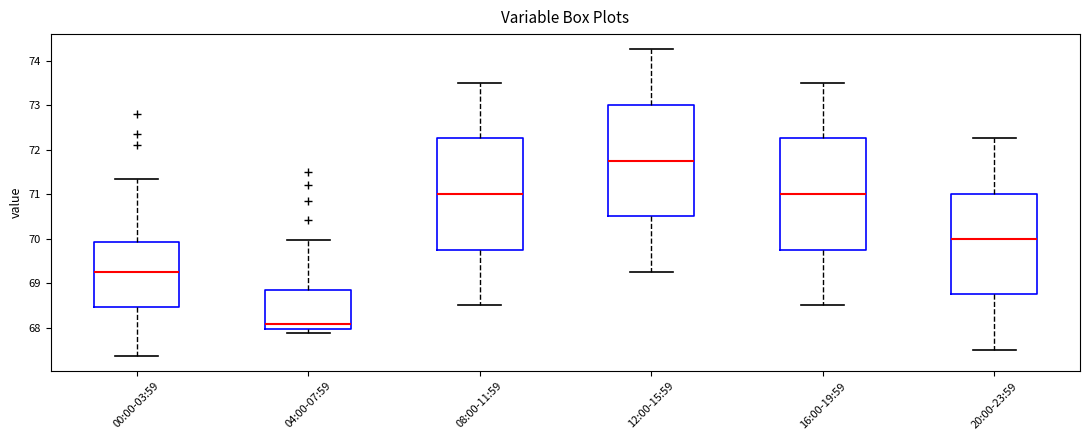

Reading left to right, transcribe this box plot: for each box, give where its median line is, the range the box spans, and where its two whiskers end, as read against the y-axis. The values are not printed on the chart, so give them approximately, as read against the axis.

00:00-03:59: median 69.3, box 68.5 to 69.9, whiskers 67.4 to 71.3
04:00-07:59: median 68.1, box 68.0 to 68.8, whiskers 67.9 to 70.0
08:00-11:59: median 71.0, box 69.8 to 72.3, whiskers 68.5 to 73.5
12:00-15:59: median 71.8, box 70.5 to 73.0, whiskers 69.3 to 74.3
16:00-19:59: median 71.0, box 69.8 to 72.3, whiskers 68.5 to 73.5
20:00-23:59: median 70.0, box 68.8 to 71.0, whiskers 67.5 to 72.3